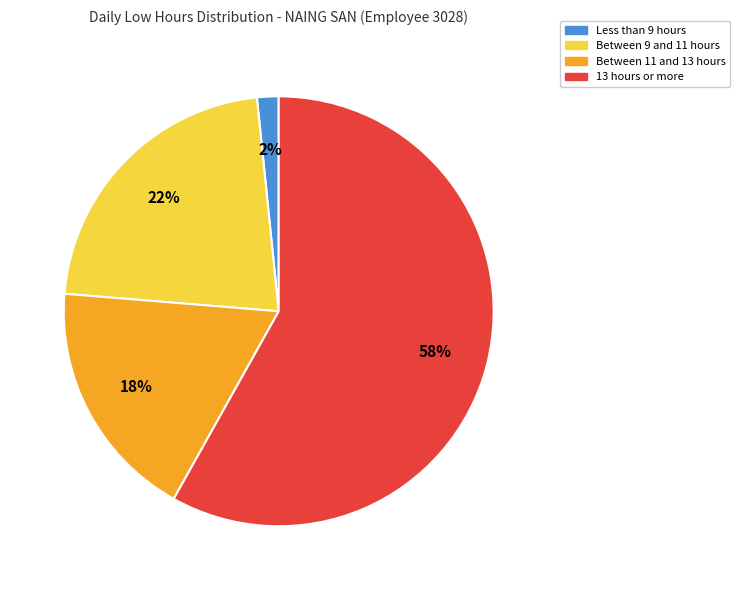

Does any single category account for the majority?

Yes